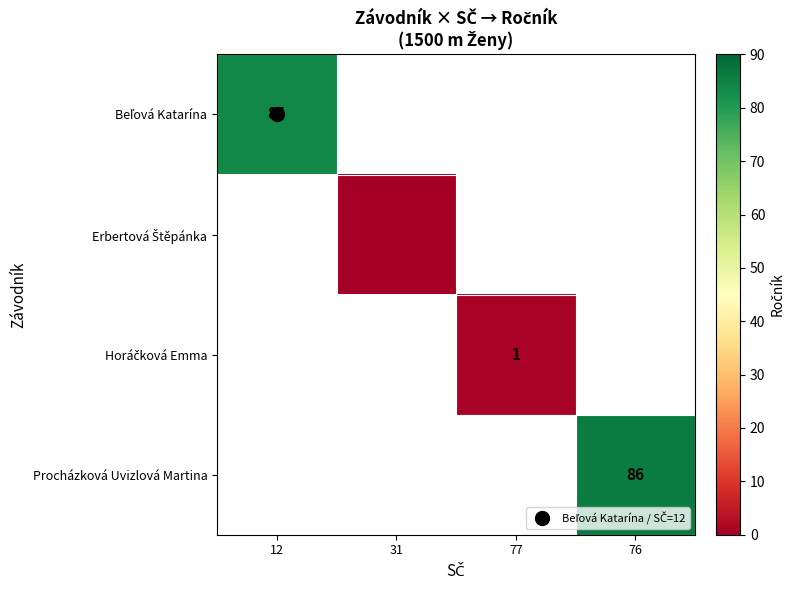

List the series in order of their overall mean, lowest first.

Beľová Katarína, Erbertová Štěpánka, Horáčková Emma, Procházková Uvizlová Martina